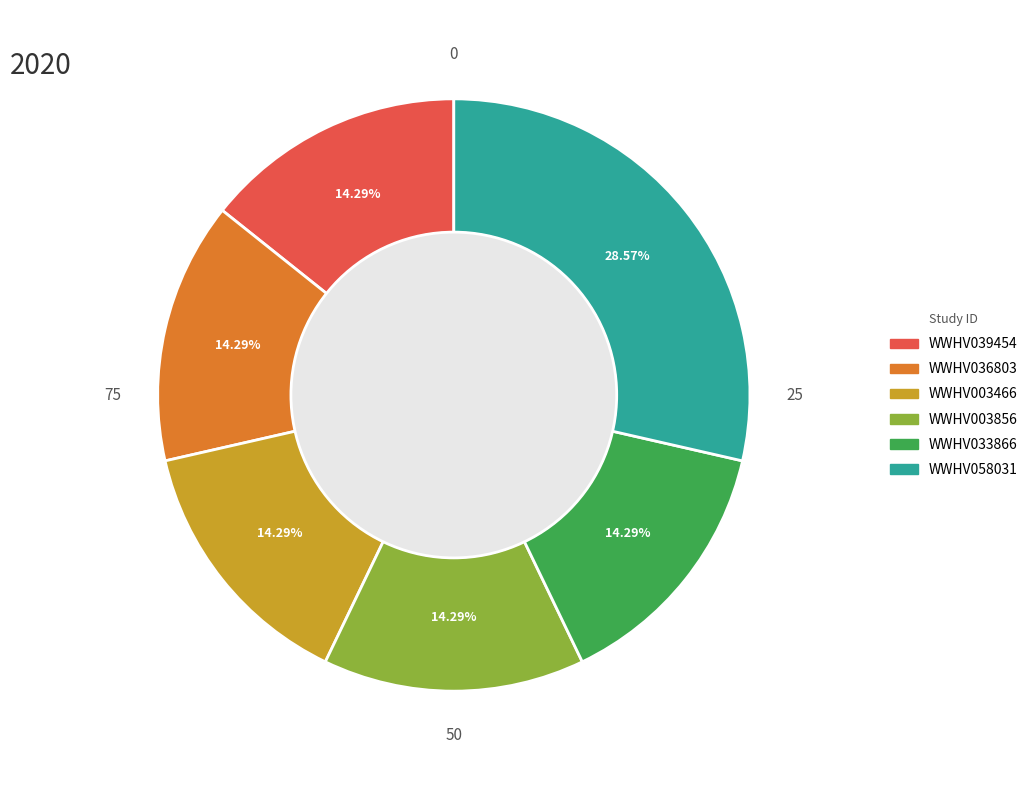

Which has a higher value, WWHV039454 or WWHV058031?

WWHV058031